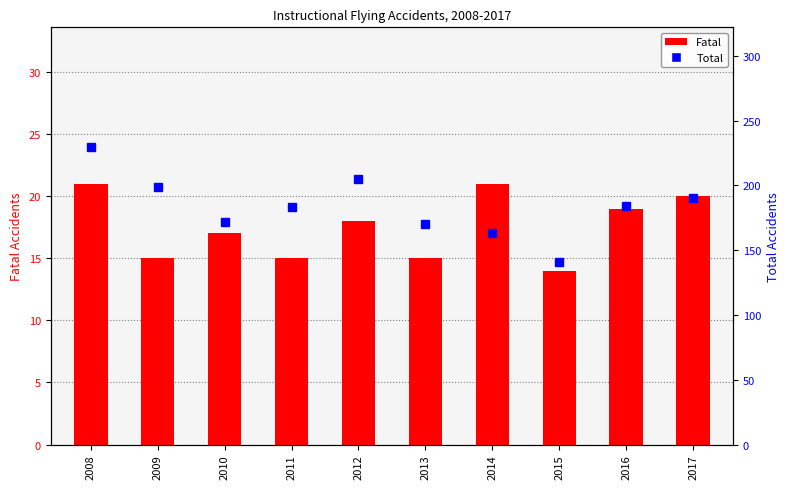

What is the minimum value shown in the chart?

14